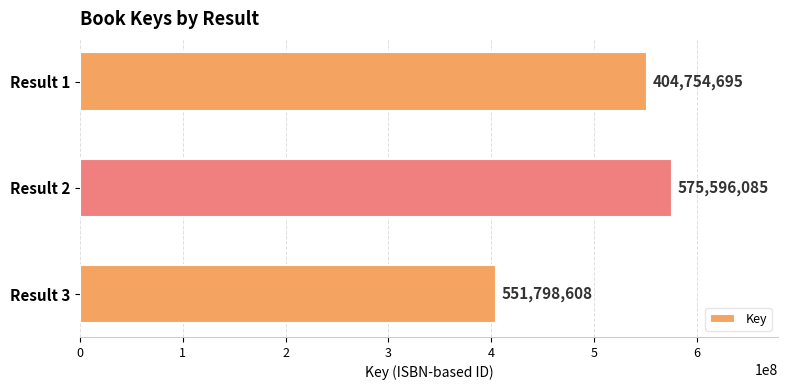

The chart shows a value of 551798608 at Result 1. True or false?

True